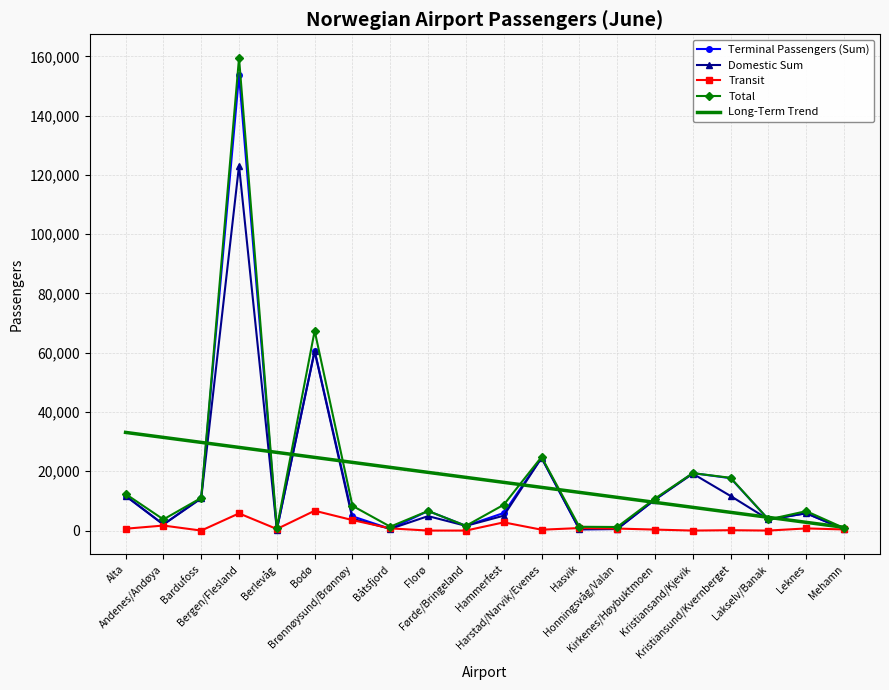

Which series has the widest spread of values?

Total